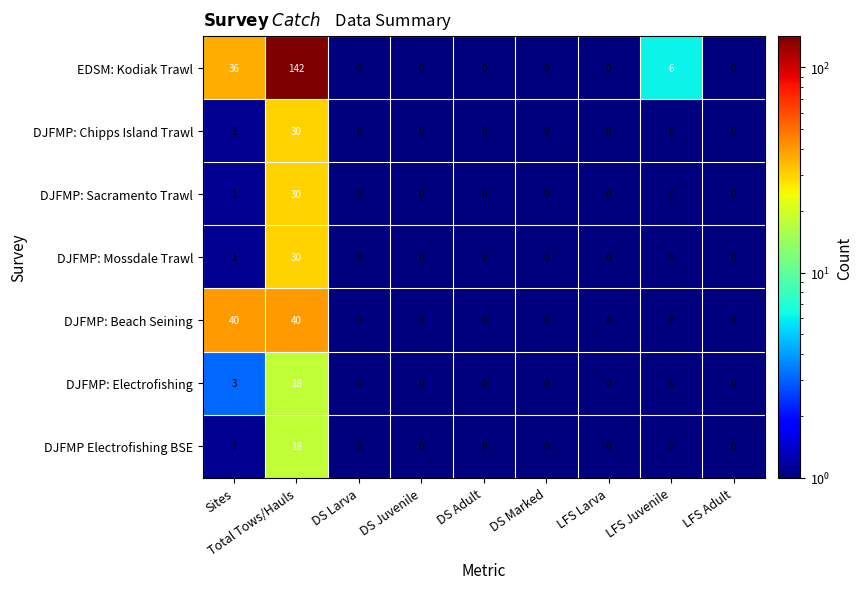

At which label does DJFMP: Sacramento Trawl reach its peak?

Total Tows/Hauls